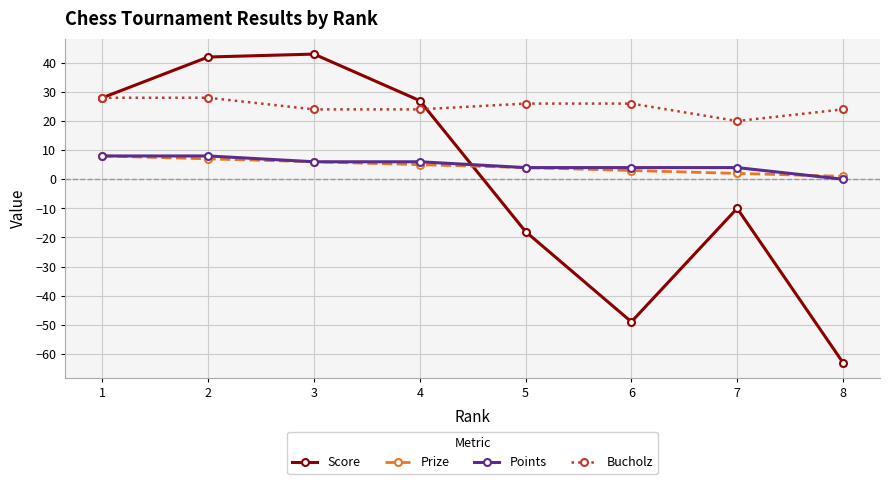

True or false: Bucholz has more than 2 interior local peaks.

False